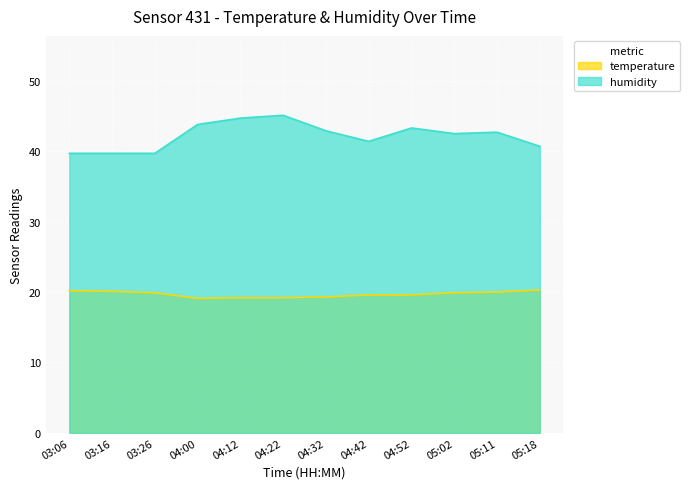

Reading left to right, what are all the values shown in this chart?

temperature: 03:06=20.2	03:16=20.1	03:26=19.9	04:00=19.1	04:12=19.2	04:22=19.2	04:32=19.3	04:42=19.6	04:52=19.6	05:02=19.9	05:11=20.0	05:18=20.3
humidity: 03:06=39.7	03:16=39.7	03:26=39.7	04:00=43.8	04:12=44.7	04:22=45.1	04:32=42.9	04:42=41.4	04:52=43.3	05:02=42.5	05:11=42.7	05:18=40.7